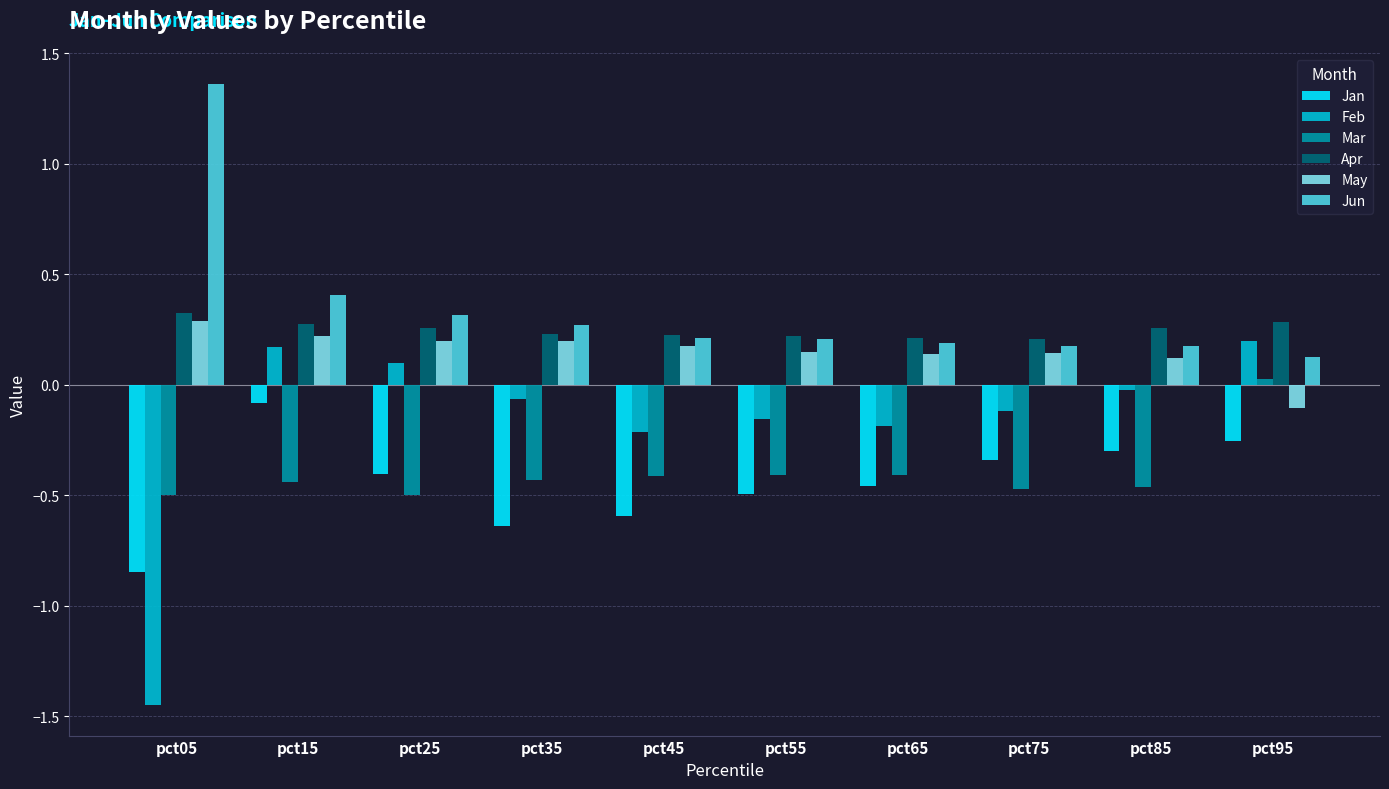

Which category has the highest value in the May series?

pct05